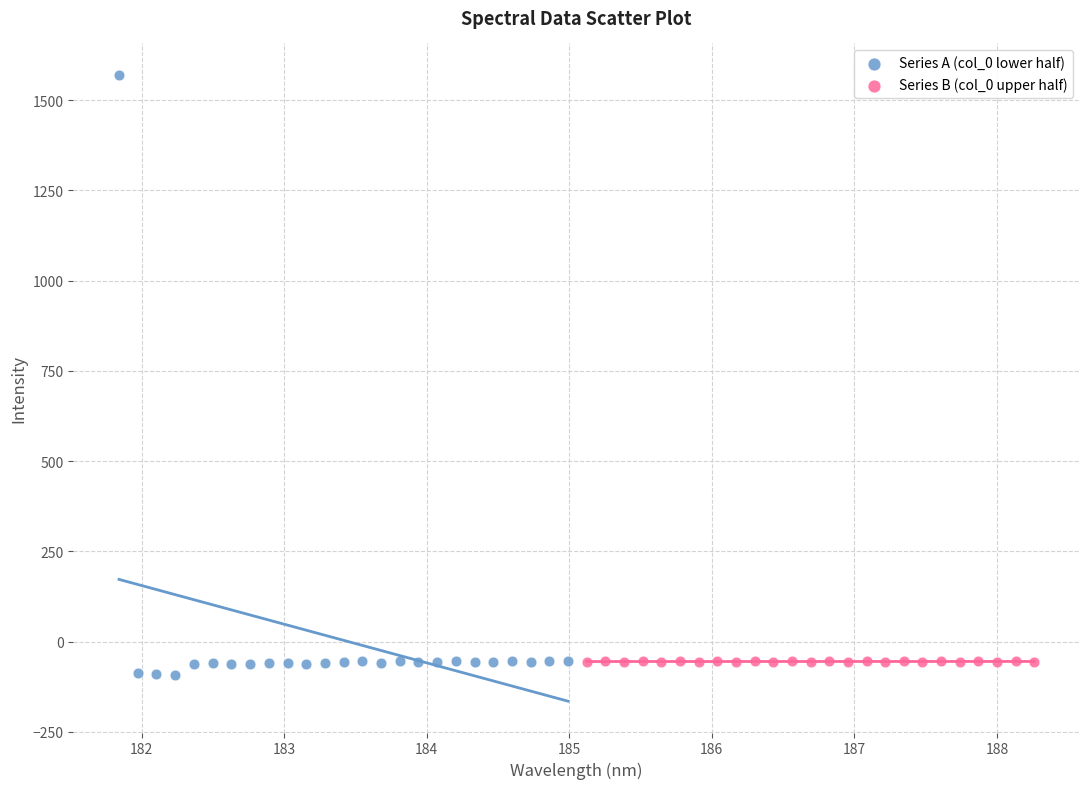

Which series contains the highest Y value?

Series A (col_0 lower half)